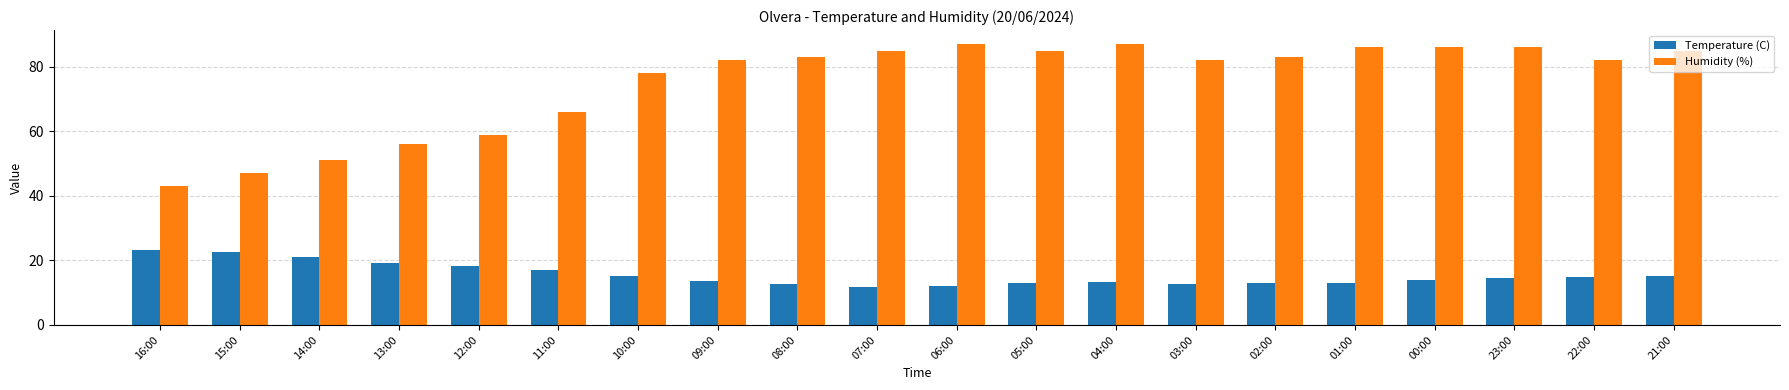

What is the average value of the Humidity (%) series?

75.0